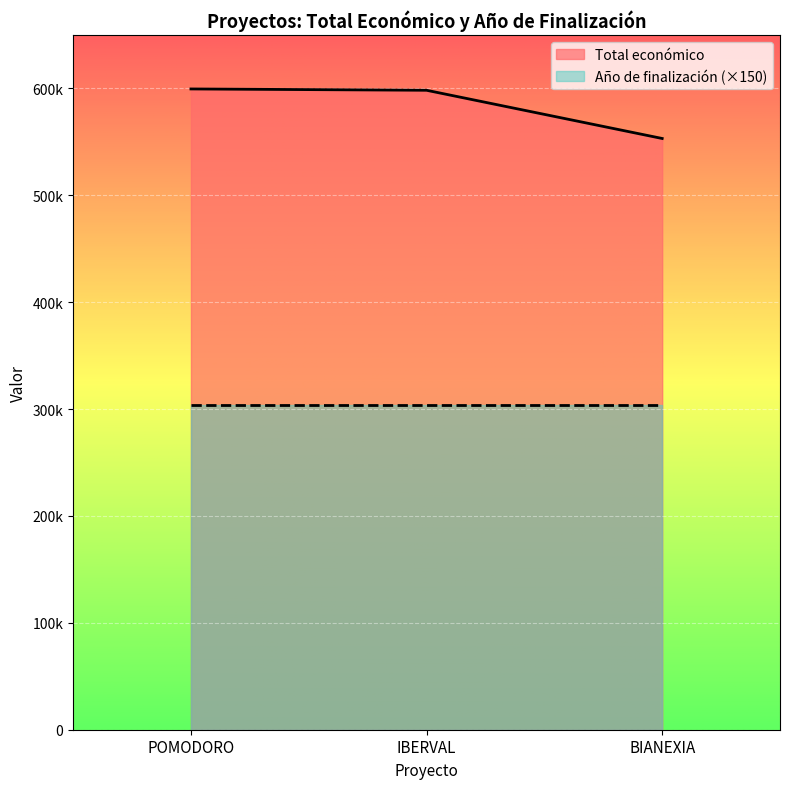

What is the approximate value at BIANEXIA, to the nearest 10?

553200